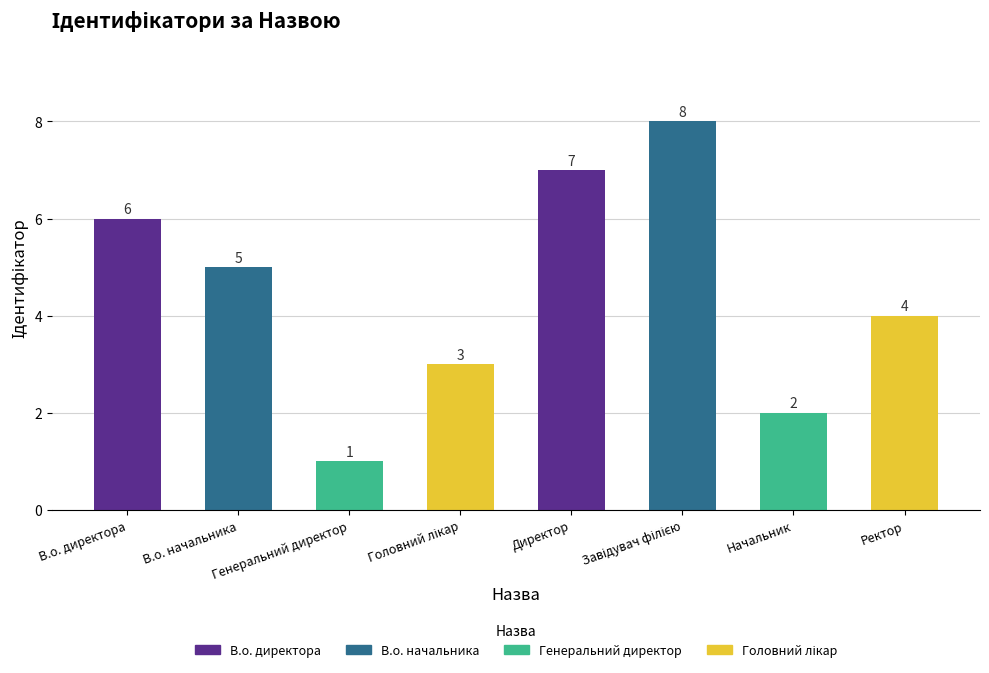

What is the value of the 8th bar from the left?

4